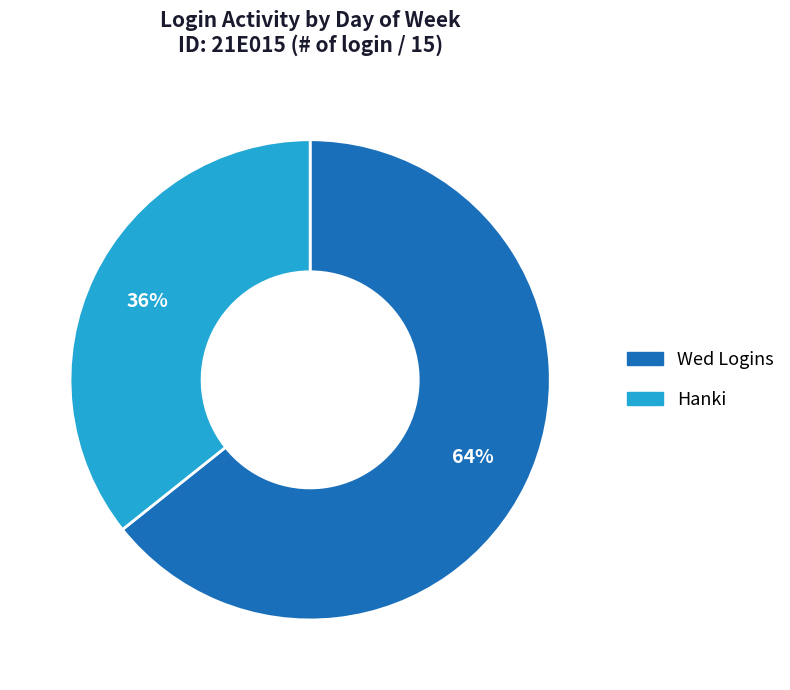

To the nearest percent, what is the average slice percentage?

50%